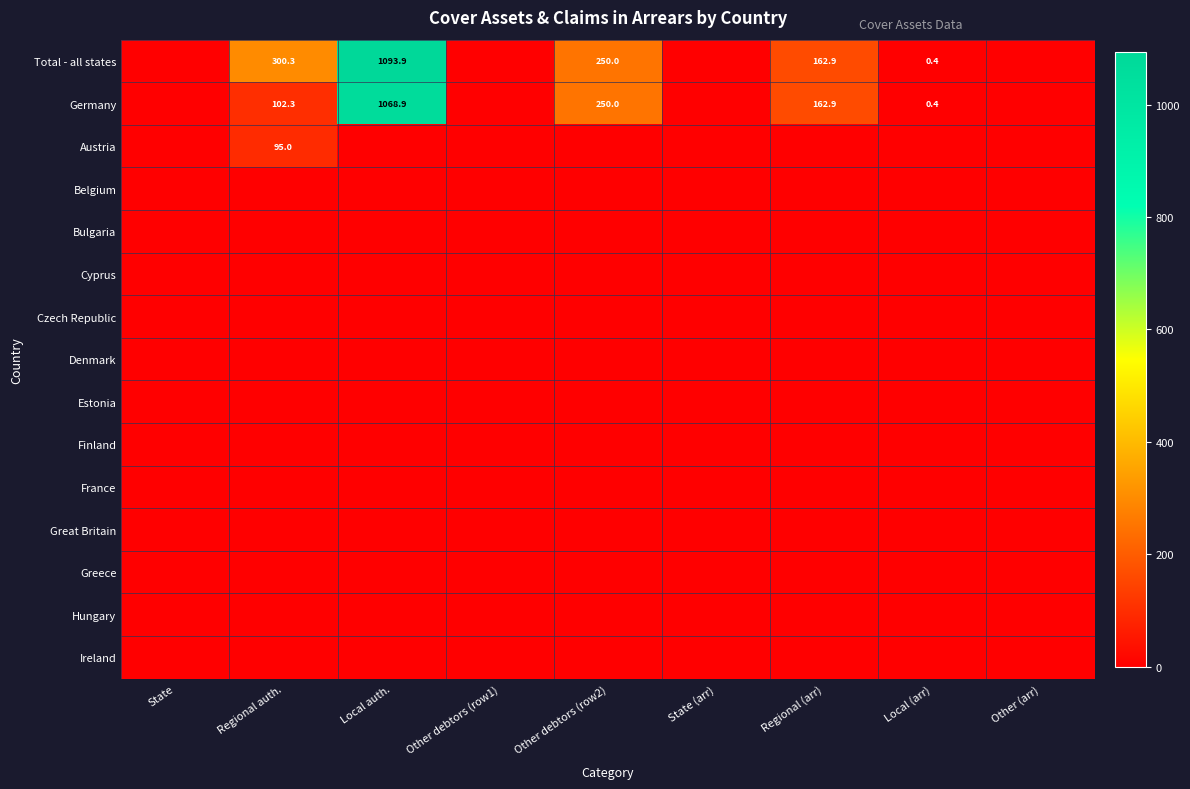

What is the difference between the Germany values at Local (arr) and Regional auth.?

101.9